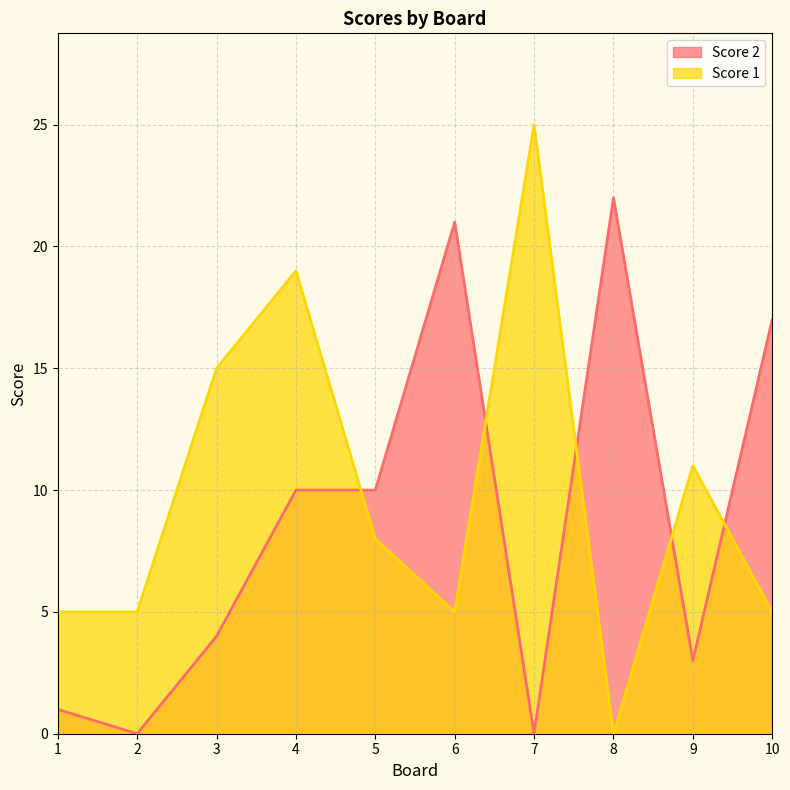

What is the difference between the maximum and minimum values in the Score 1 series?

25